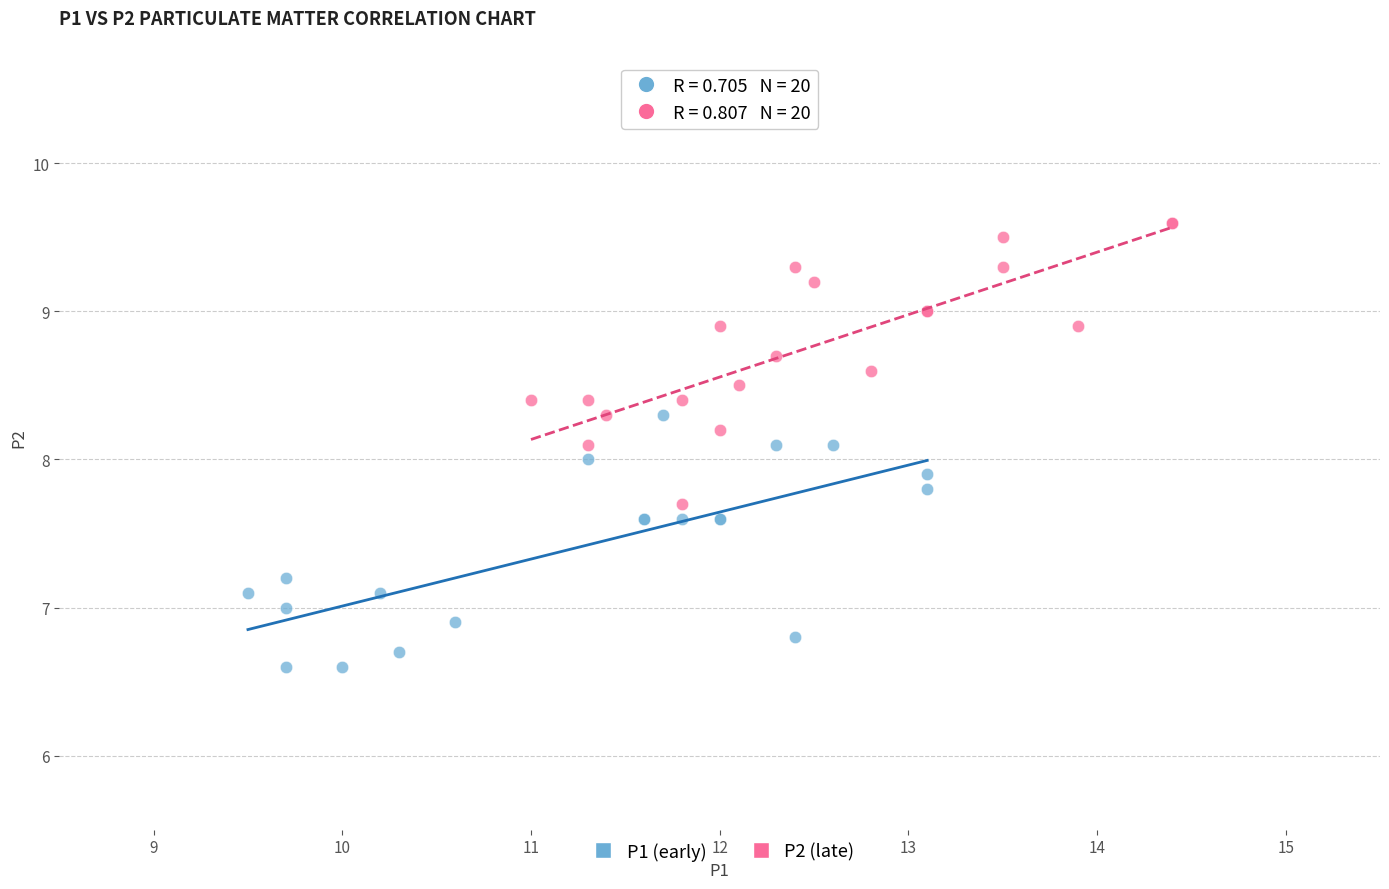

What are all the series names shown in the legend?

P1 (early), P2 (late)